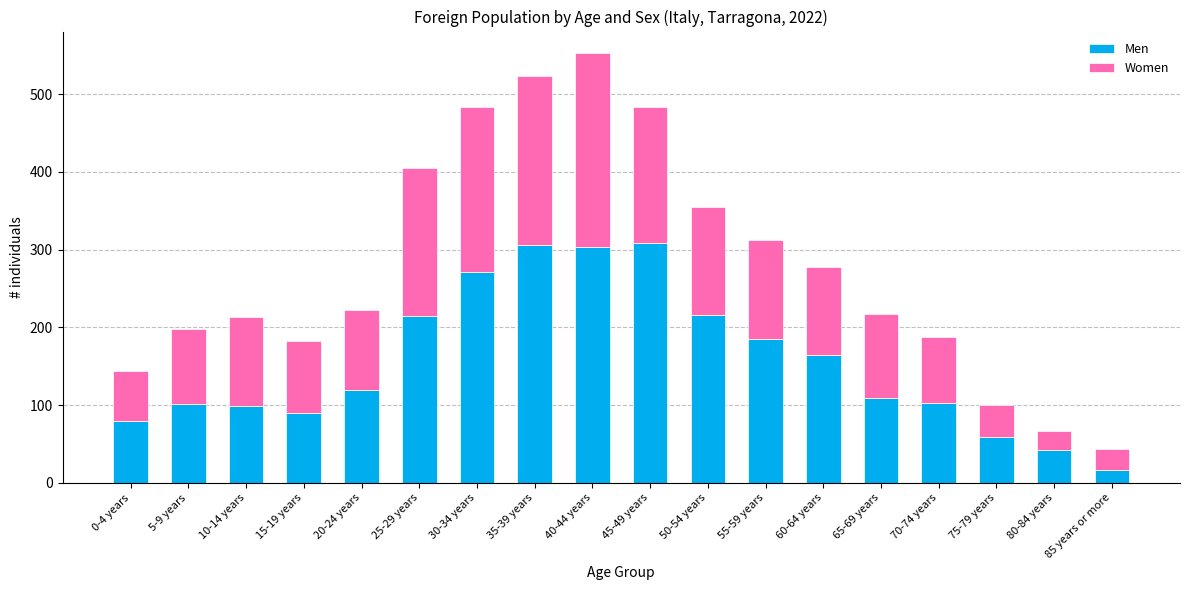

At which category is the sum across all series the highest?

40-44 years